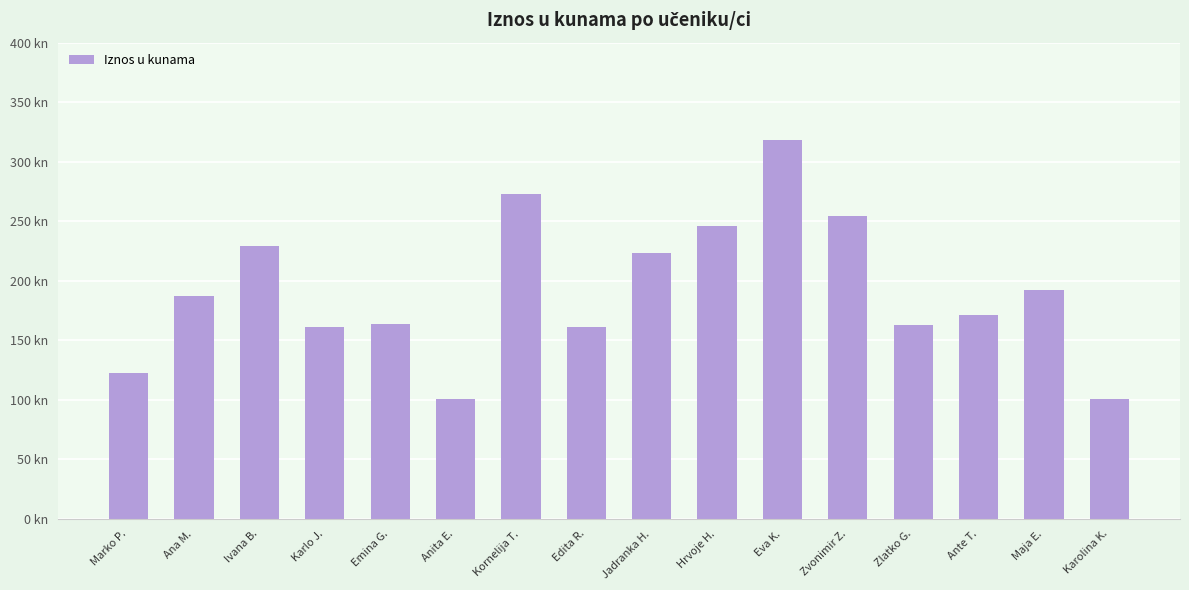

How many distinct data groups are displayed?

1